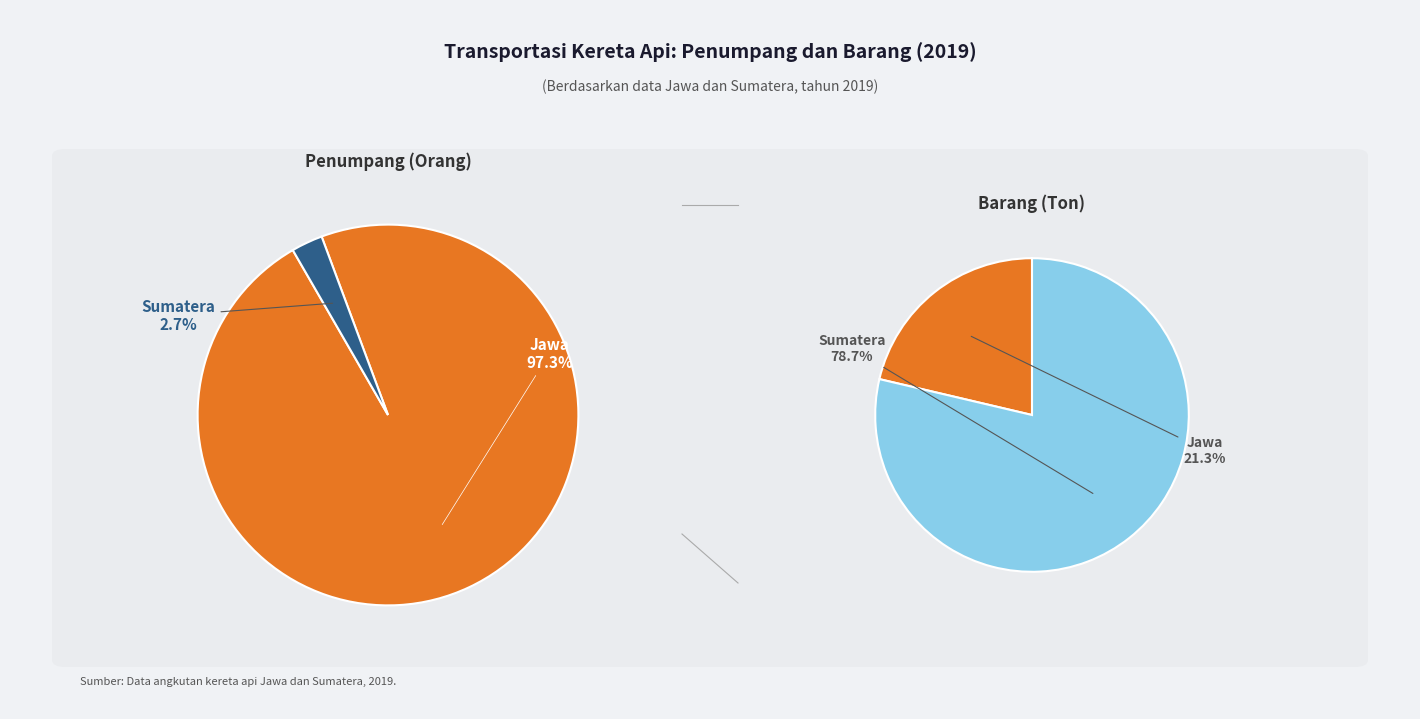

To the nearest percent, what percentage of the pie is Jawa?

97%